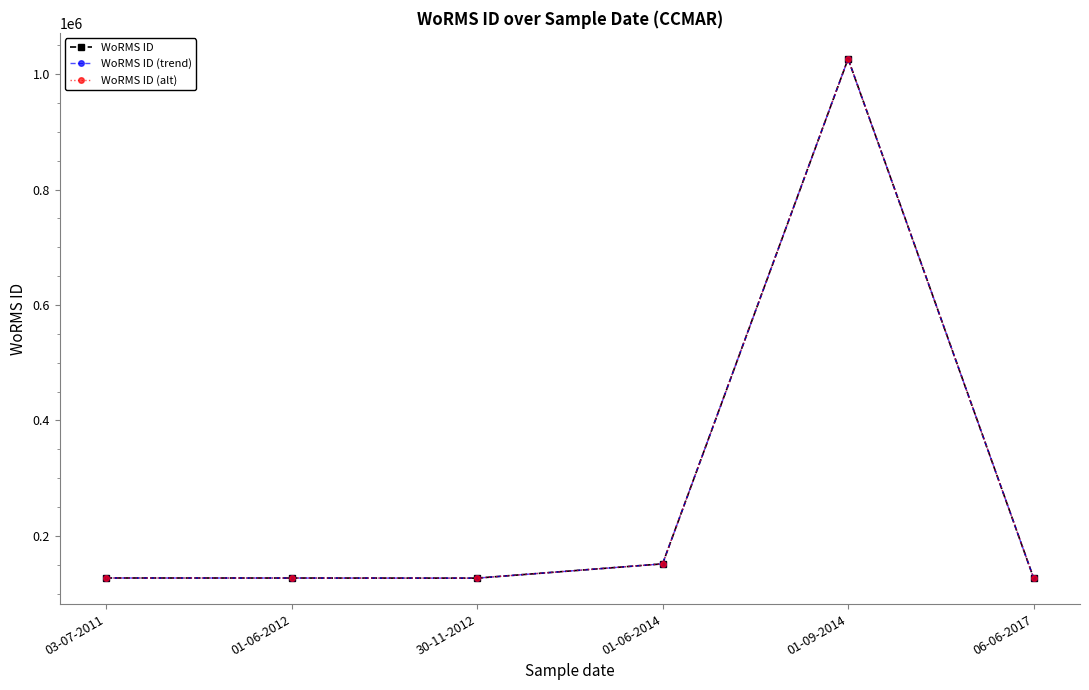

Does the chart have visible grid lines?

No